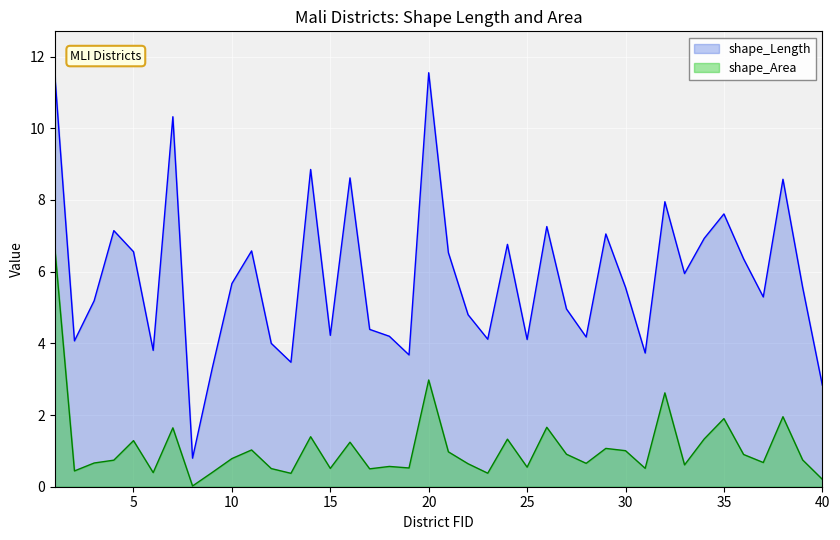

Reading left to right, transcribe all the data shown in this chart.

shape_Length: 11.5	4.1	5.2	7.1	6.6	3.8	10.3	0.8	3.3	5.7	6.6	4.0	3.5	8.8	4.2	8.6	4.4	4.2	3.7	11.5	6.5	4.8	4.1	6.8	4.1	7.3	5.0	4.2	7.1	5.6	3.7	7.9	5.9	6.9	7.6	6.4	5.3	8.6	5.6	2.8
shape_Area: 6.7	0.4	0.7	0.7	1.3	0.4	1.6	0.0	0.4	0.8	1.0	0.5	0.4	1.4	0.5	1.2	0.5	0.6	0.5	3.0	1.0	0.6	0.4	1.3	0.5	1.7	0.9	0.7	1.1	1.0	0.5	2.6	0.6	1.3	1.9	0.9	0.7	2.0	0.7	0.2